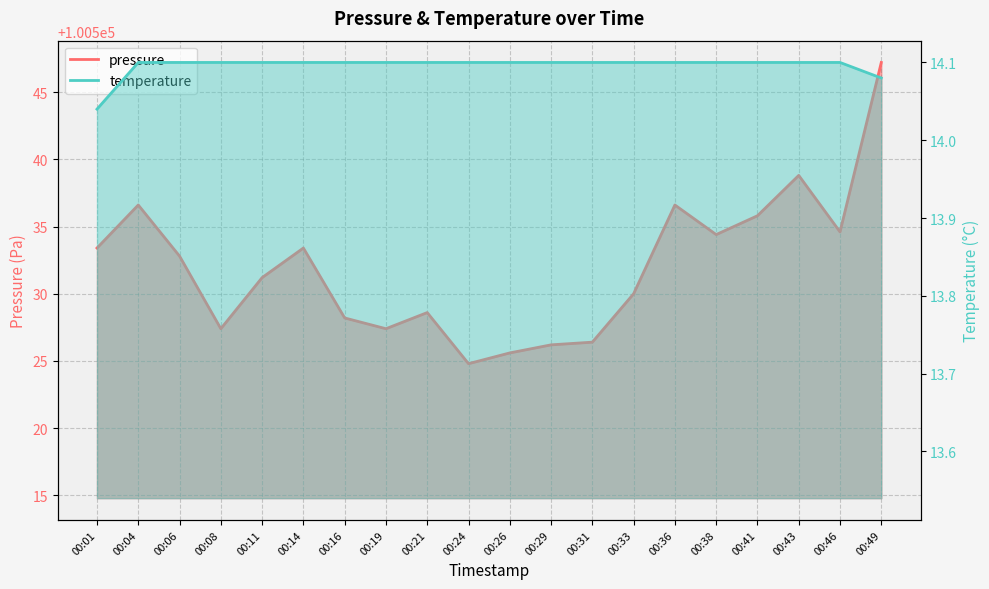

How many categories are shown in the chart?

20